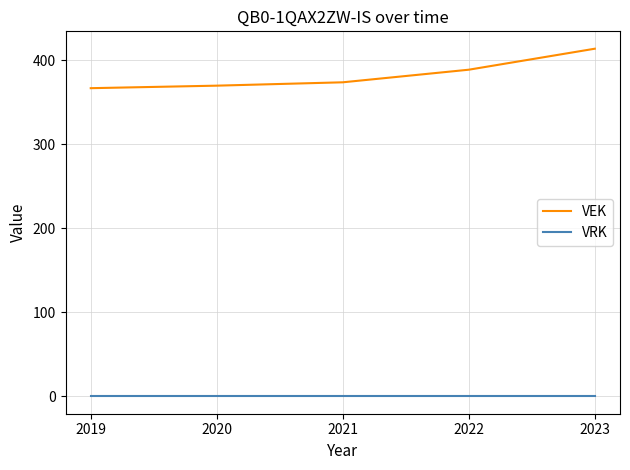

True or false: VEK and VRK intersect in this chart.

False